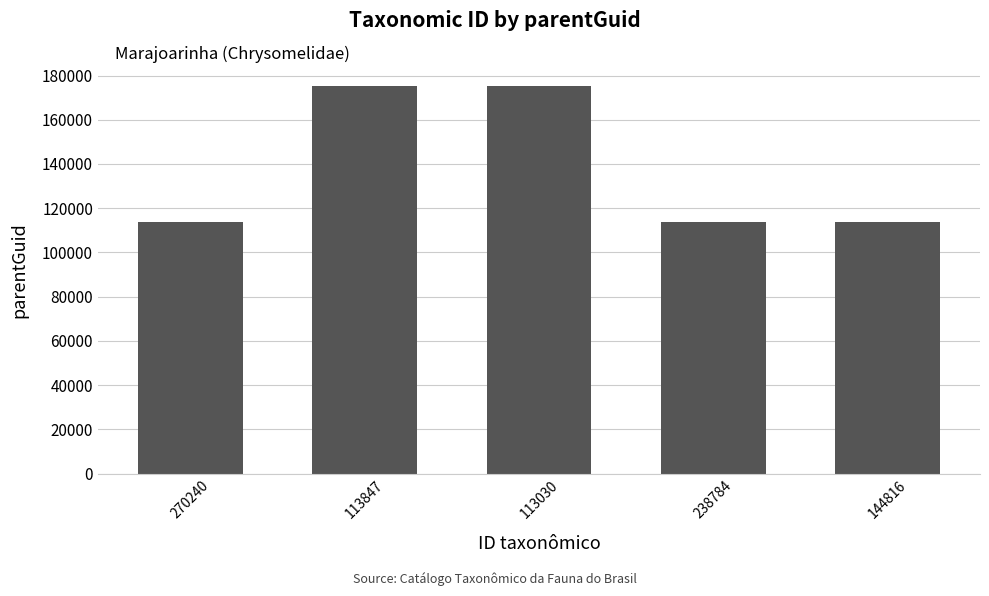

How many data points are above 113847?

2